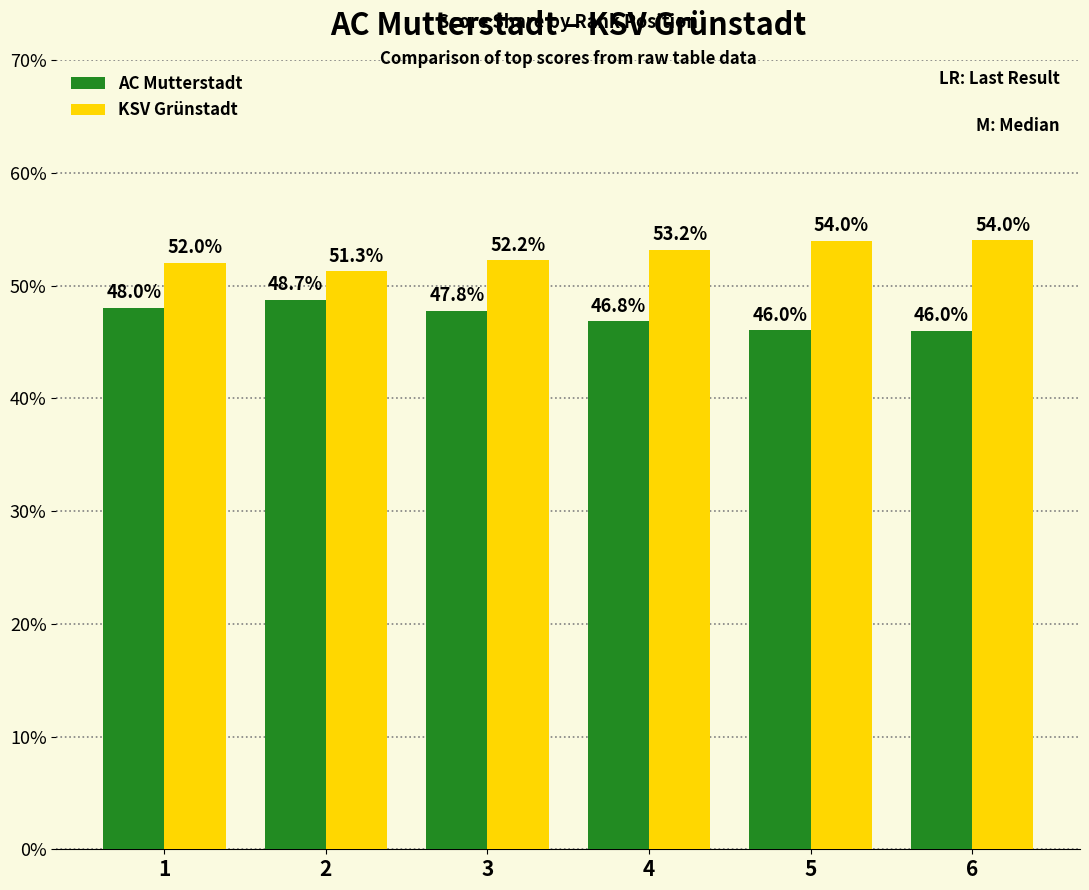

What is the difference between the KSV Grünstadt values at 5 and 3?

1.7